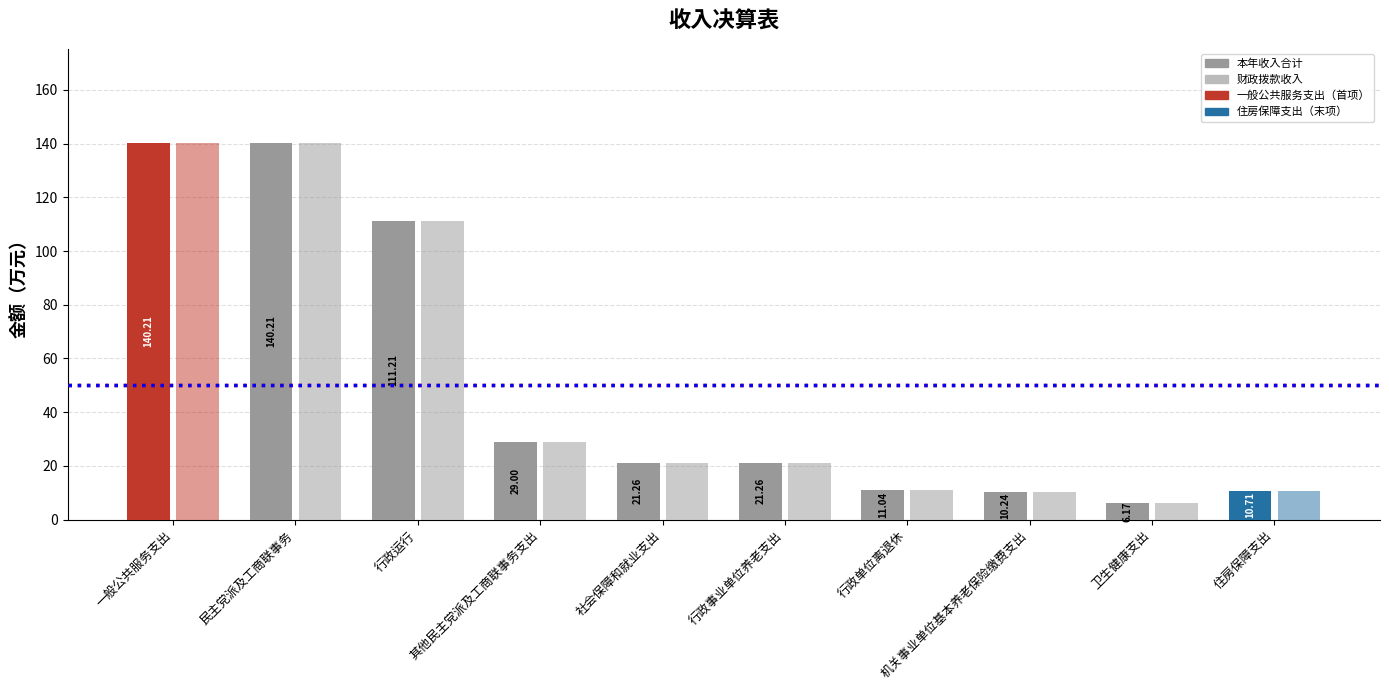

At how many categories does at least one series exceed 21?

6